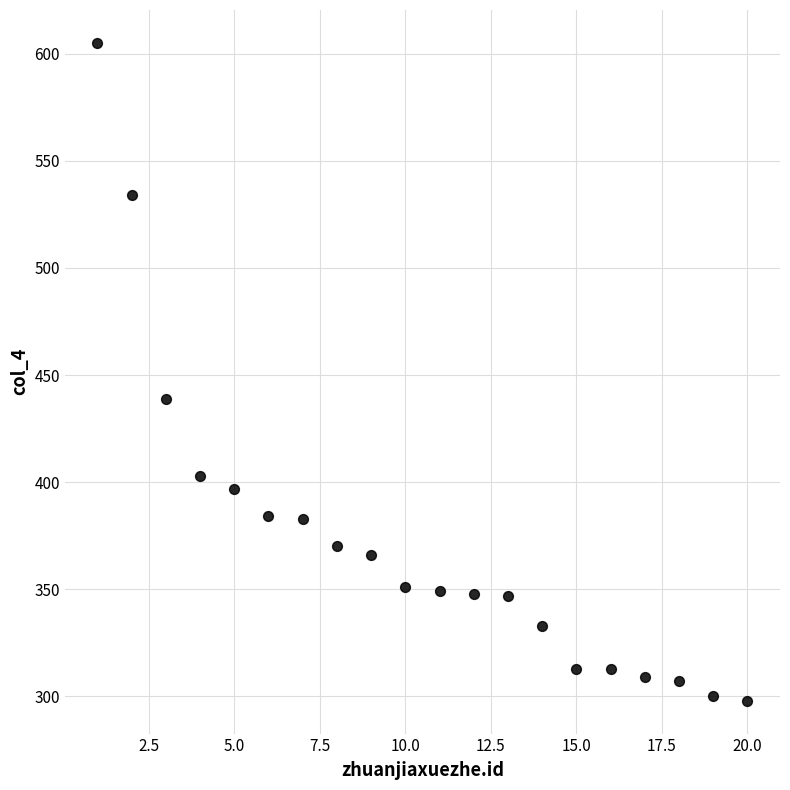

What is the range of X values (max minus min)?

19